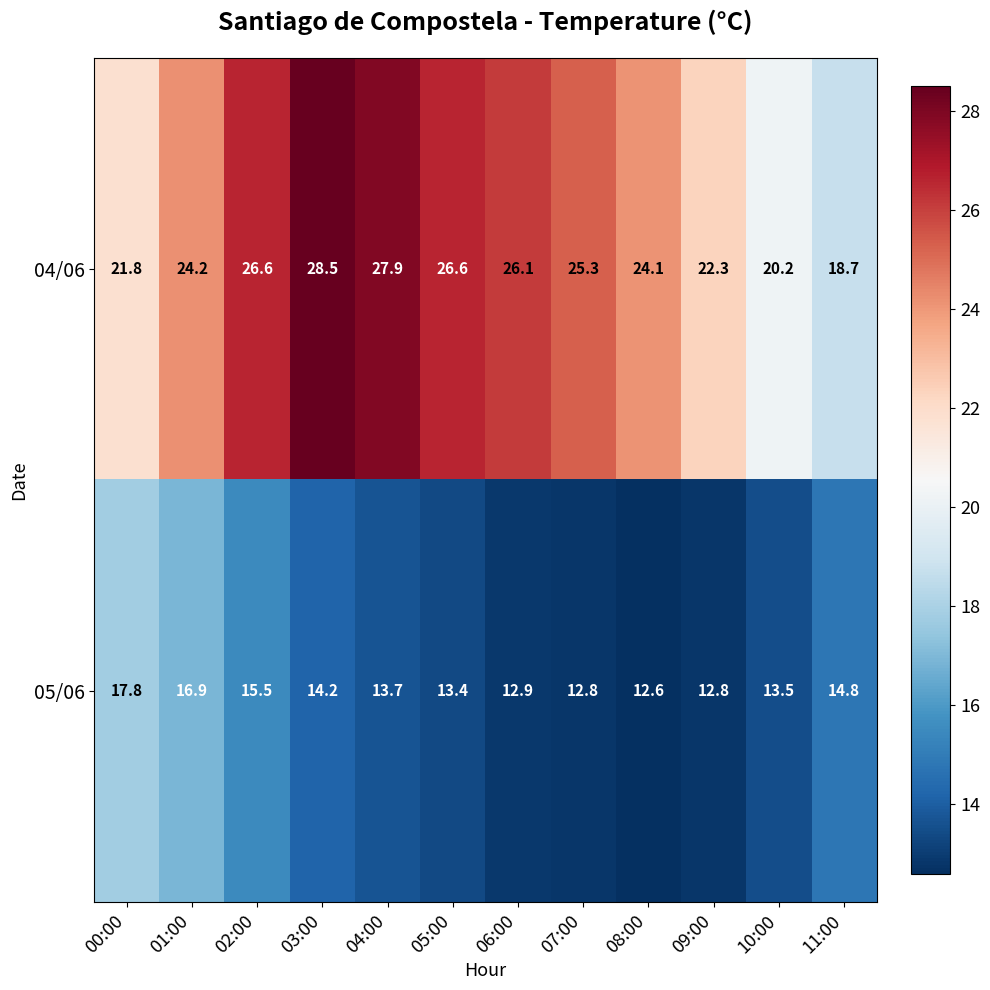

At which category does the chart reach its peak across all series?

03:00